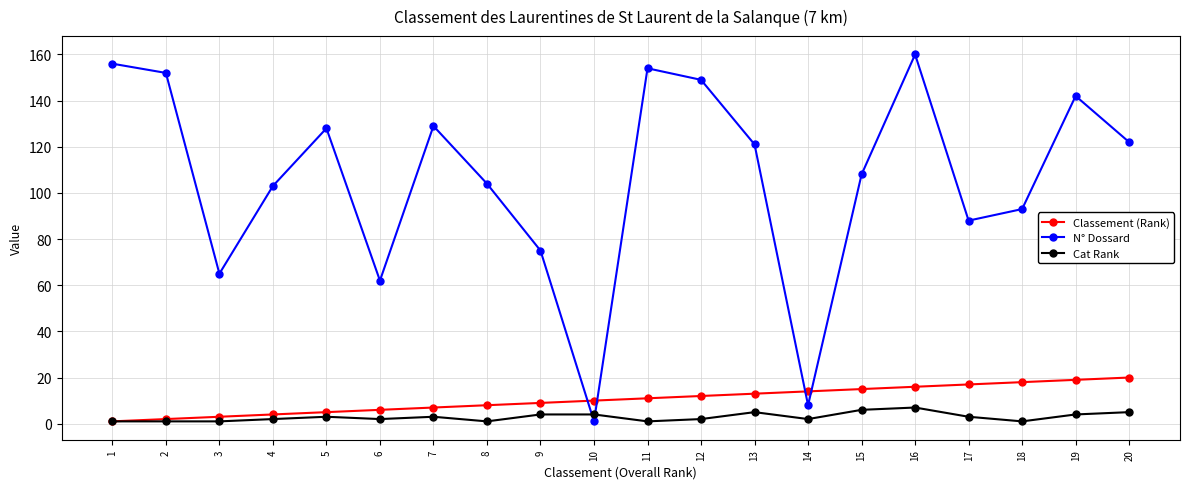

Where is the first local minimum for N° Dossard?

3